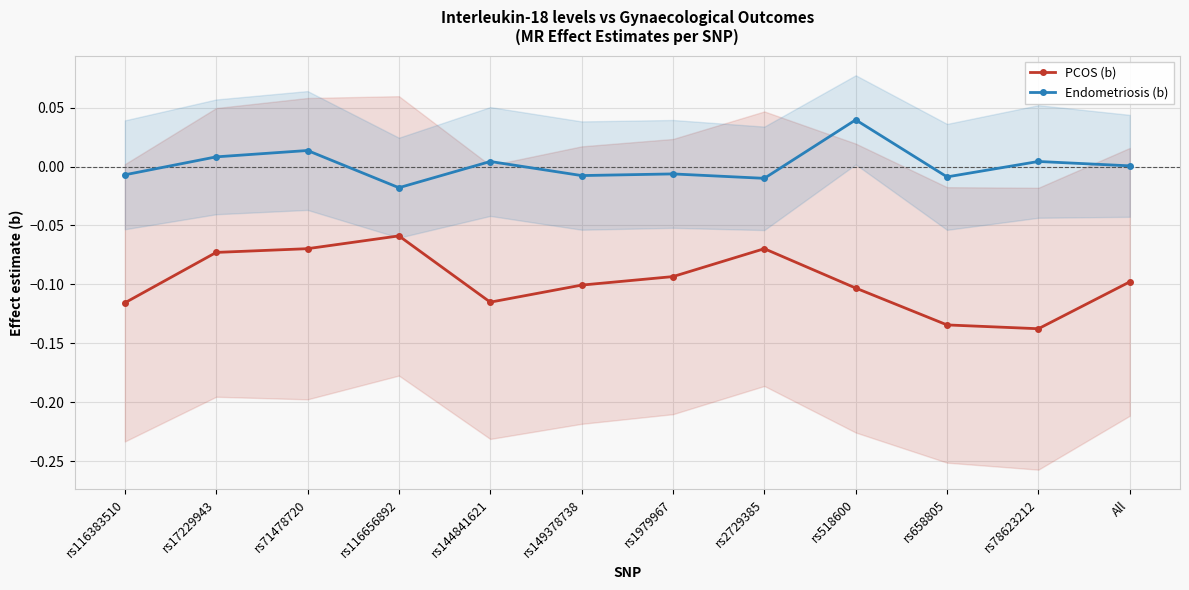

True or false: PCOS (b) and Endometriosis (b) intersect in this chart.

False